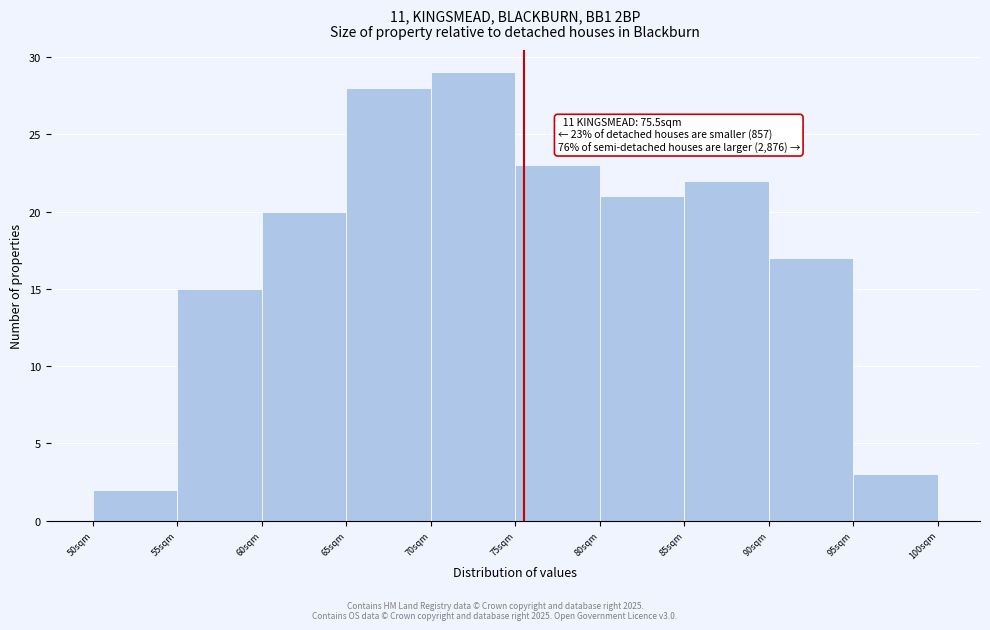

Which range on the x-axis has the tallest bar?

70 to 75